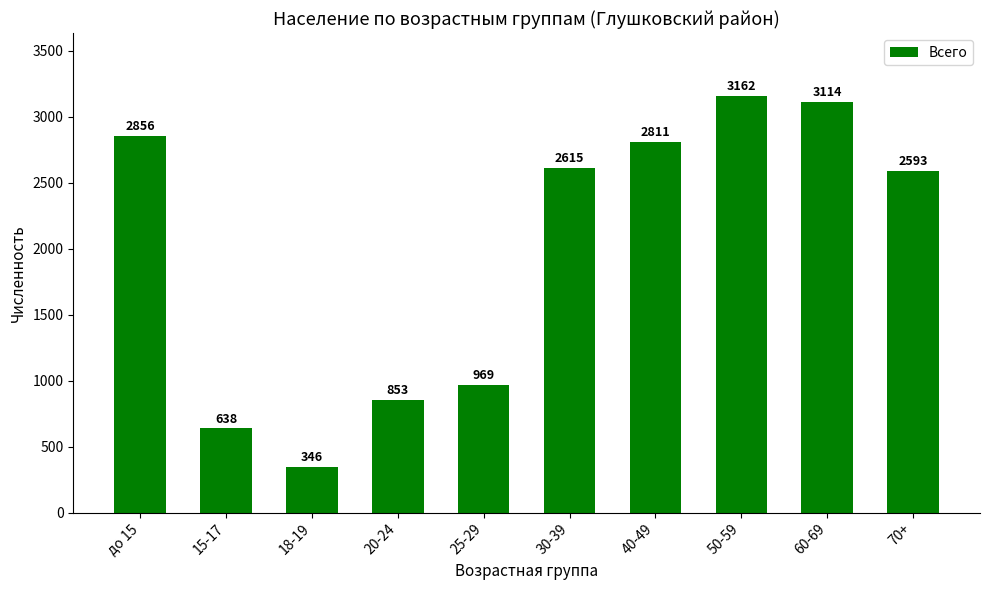

What is the label of the 5th bar from the left?

25-29